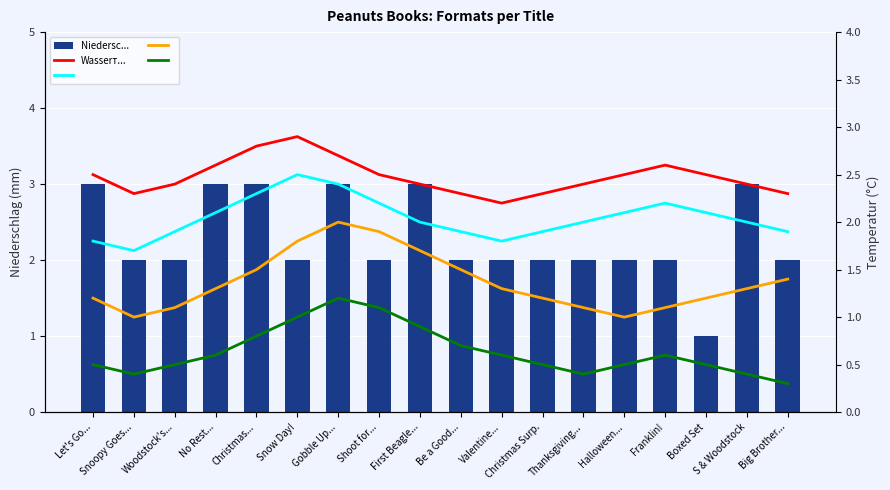

What is the label of the 17th bar from the left?

S & Woodstock